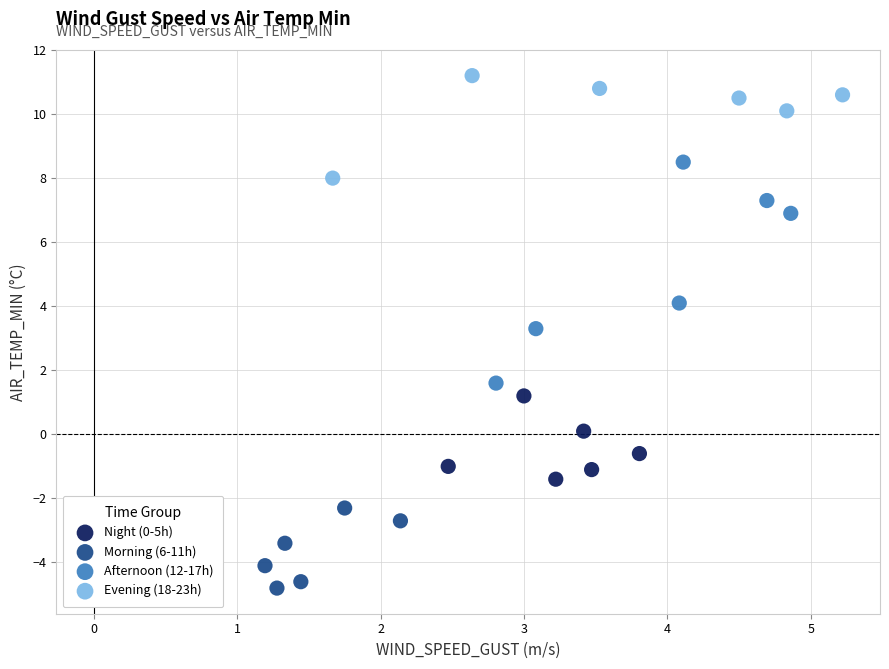

What are all the series names shown in the legend?

Night (0-5h), Morning (6-11h), Afternoon (12-17h), Evening (18-23h)